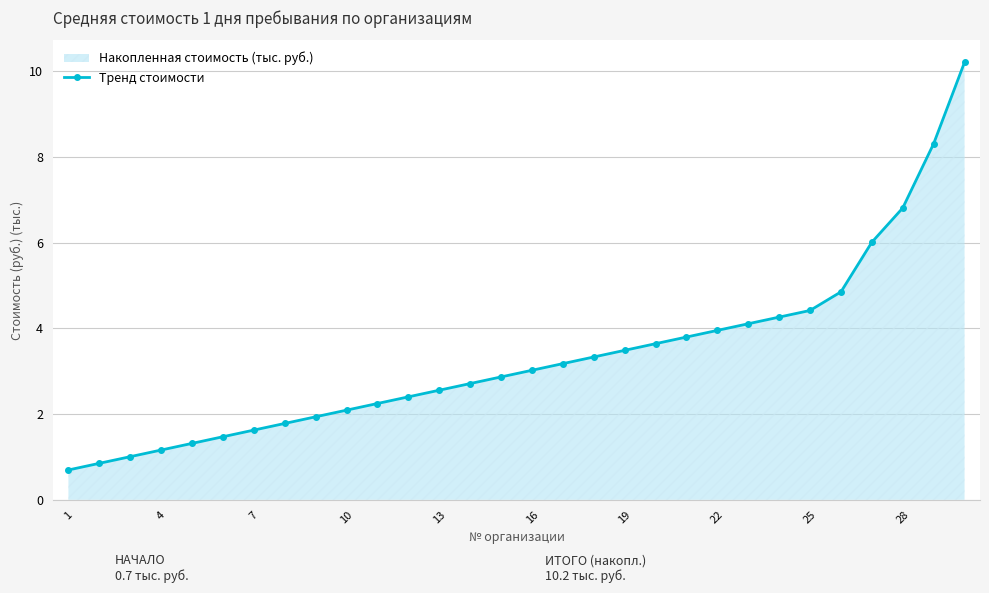

True or false: the data shows 1.6 at 13.

False